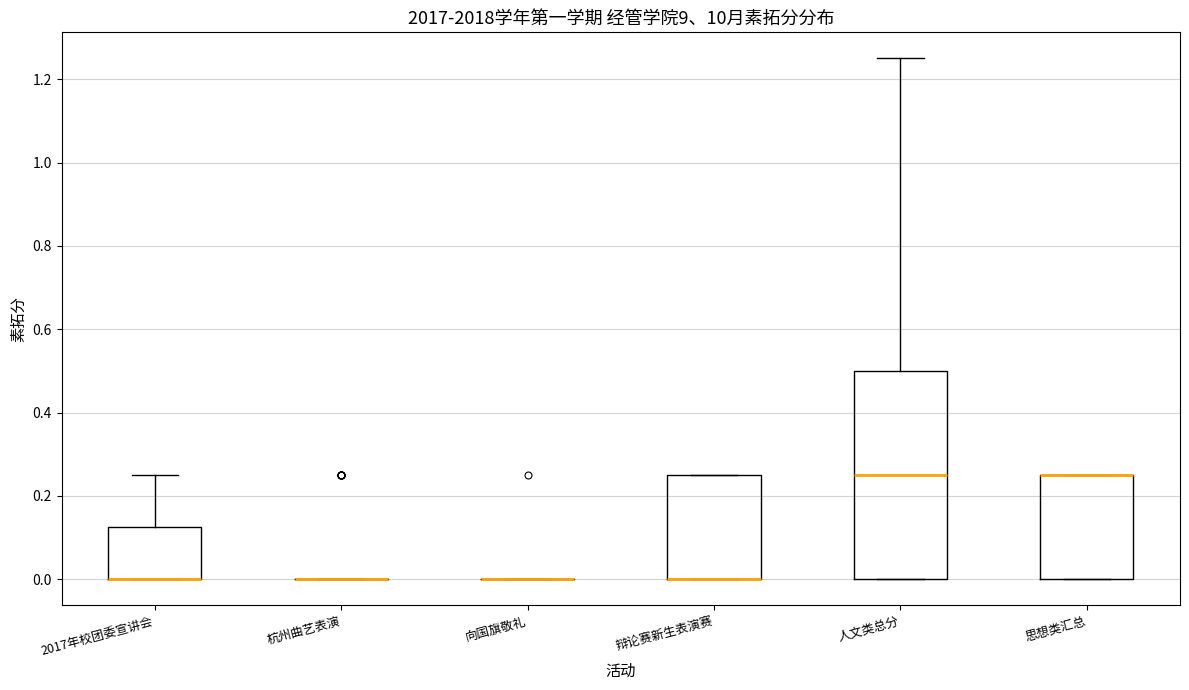

Reading left to right, transcribe this box plot: for each box, give where its median line is, the range the box spans, and where its two whiskers end, as read against the y-axis. The values are not printed on the chart, so give them approximately, as read against the axis.

2017年校团委宣讲会: median 0.00 (drawn on the box's lower edge), box 0.00 to 0.12, whiskers 0.00 to 0.26
杭州曲艺表演: box collapsed to a line at 0.00, whiskers 0.00 to 0.00
向国旗敬礼: box collapsed to a line at 0.00, whiskers 0.00 to 0.00
辩论赛新生表演赛: median 0.00 (drawn on the box's lower edge), box 0.00 to 0.26, whiskers 0.00 to 0.26
人文类总分: median 0.26, box 0.00 to 0.50, whiskers 0.00 to 1.26
思想类汇总: median 0.26 (drawn on the box's upper edge), box 0.00 to 0.26, whiskers 0.00 to 0.26